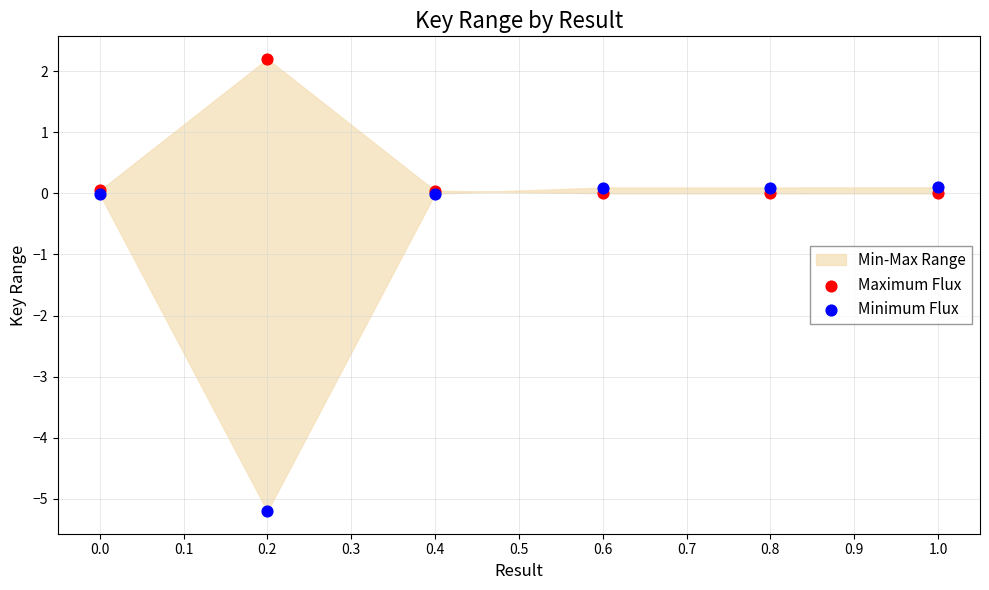

Which series reaches the maximum Y coordinate?

Maximum Flux